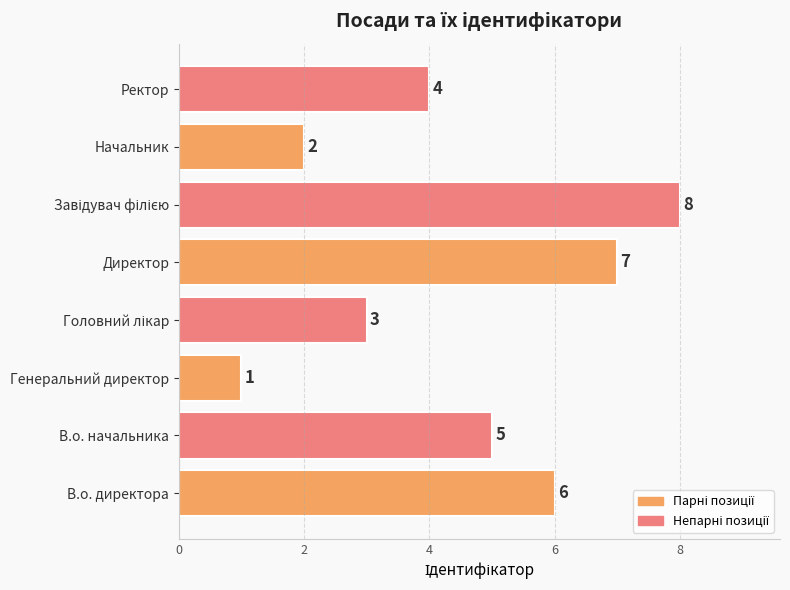

The value at В.о. директора is 2. True or false?

False